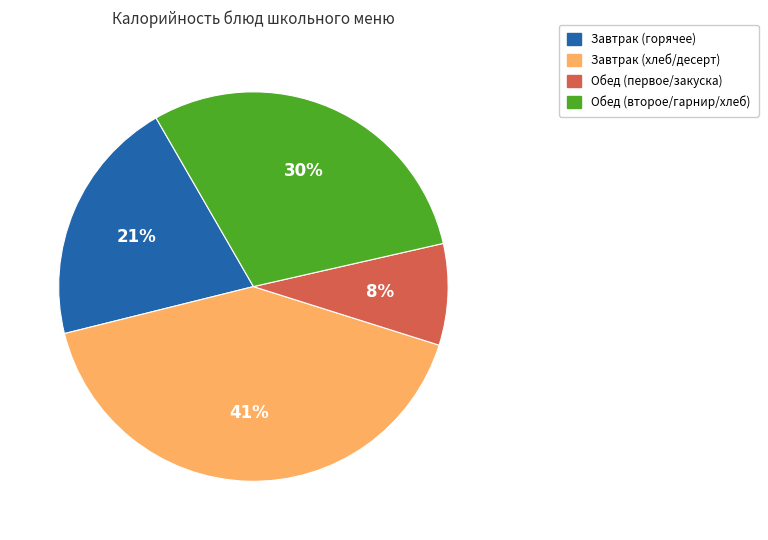

Is there any slice that represents more than half of the pie?

No